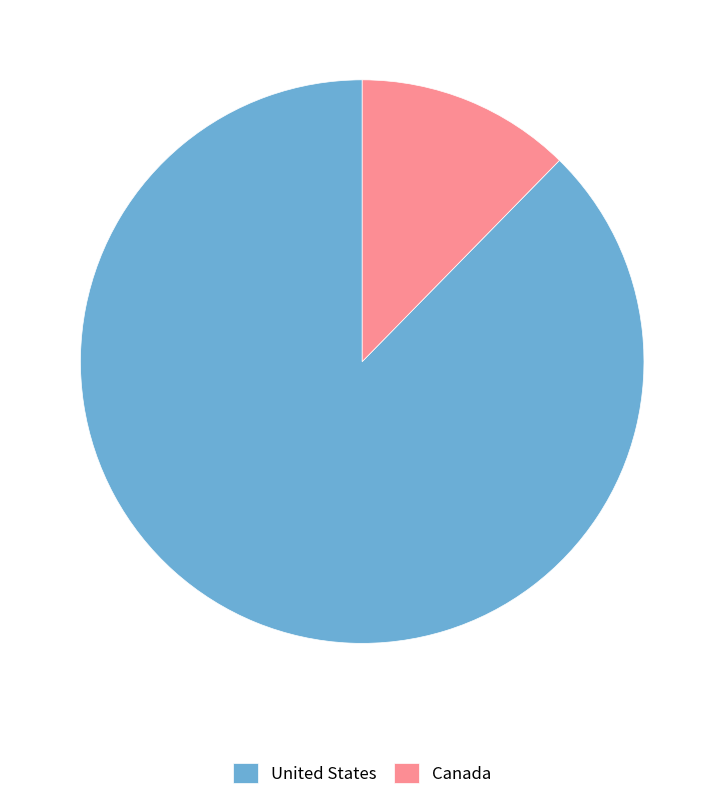

Which category has the smallest portion of the pie?

Canada